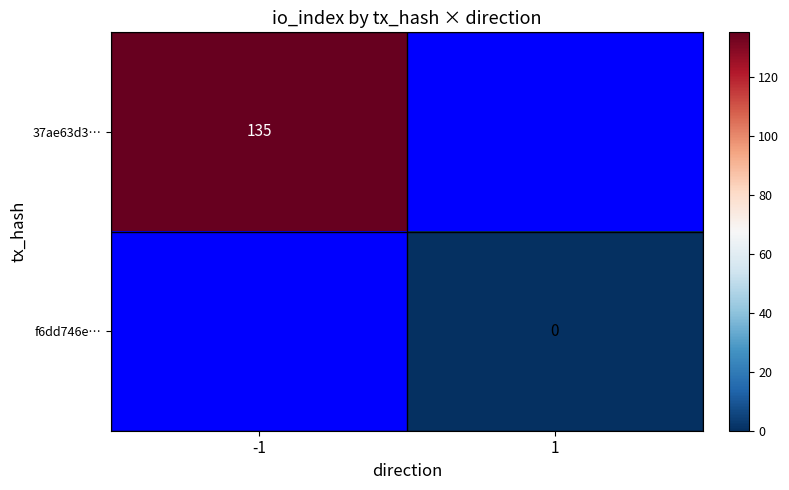

Rank the series by their maximum value, from highest to lowest.

37ae63d3…, f6dd746e…